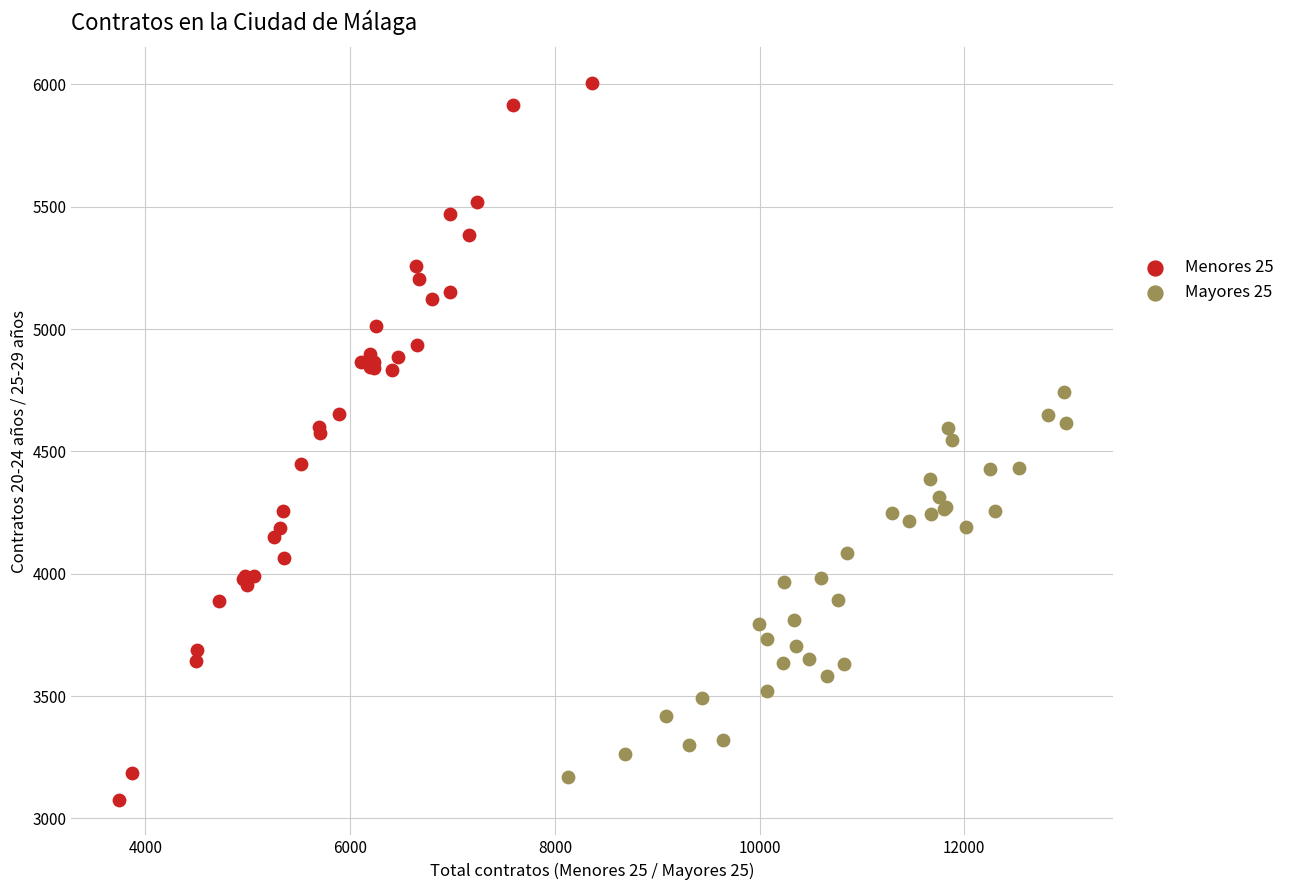

Which series reaches the maximum Y coordinate?

Menores 25